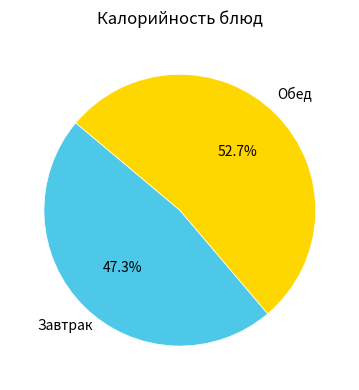

Does any single category account for the majority?

Yes